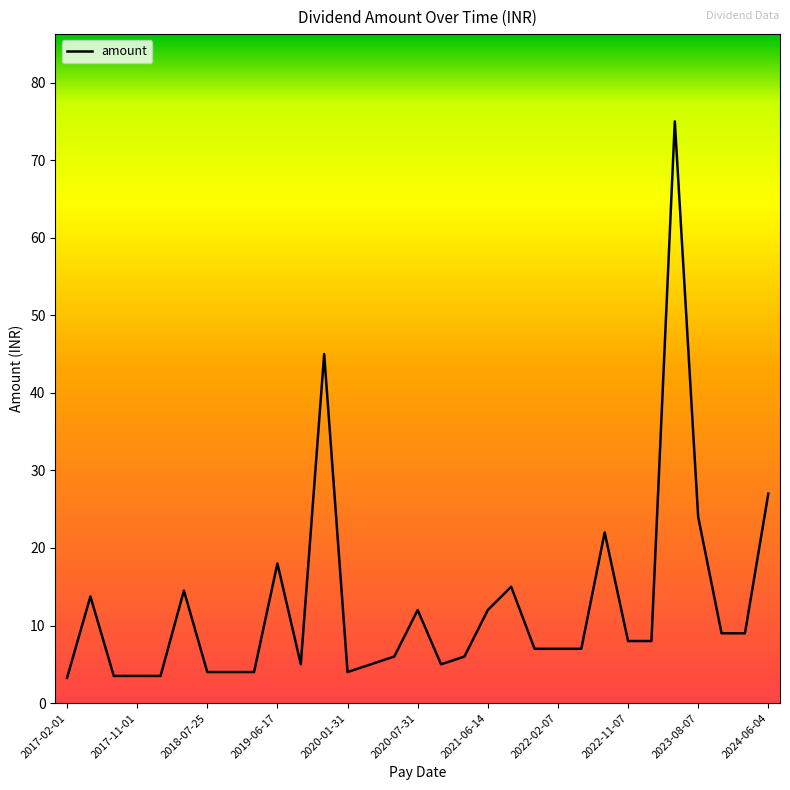

What is the greatest value displayed?

75.0